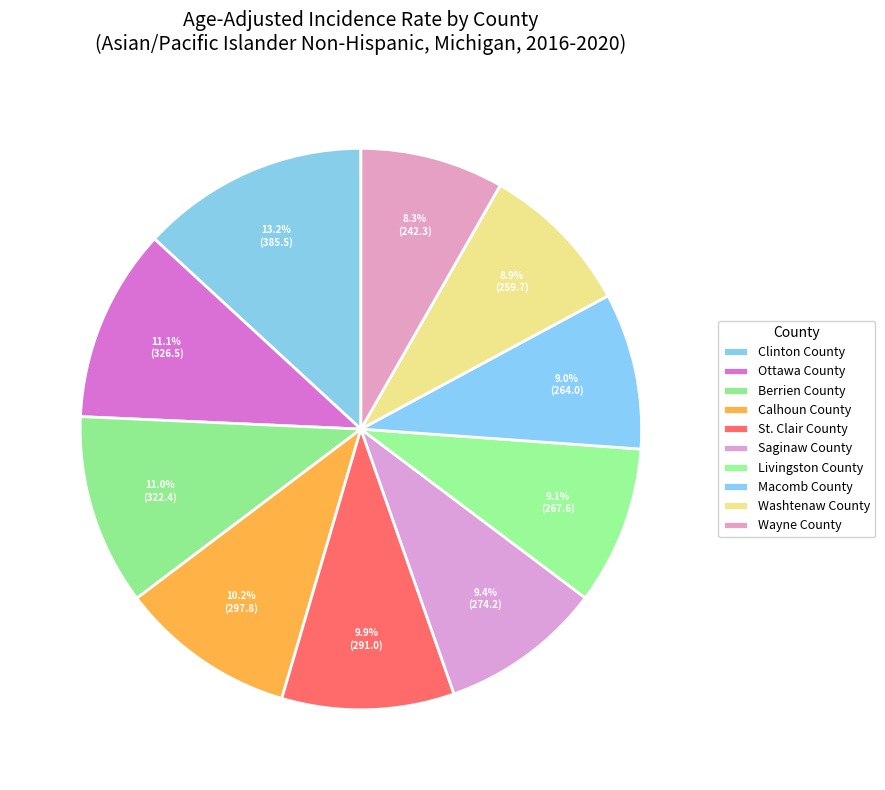

Which category has the biggest portion of the pie?

Clinton County